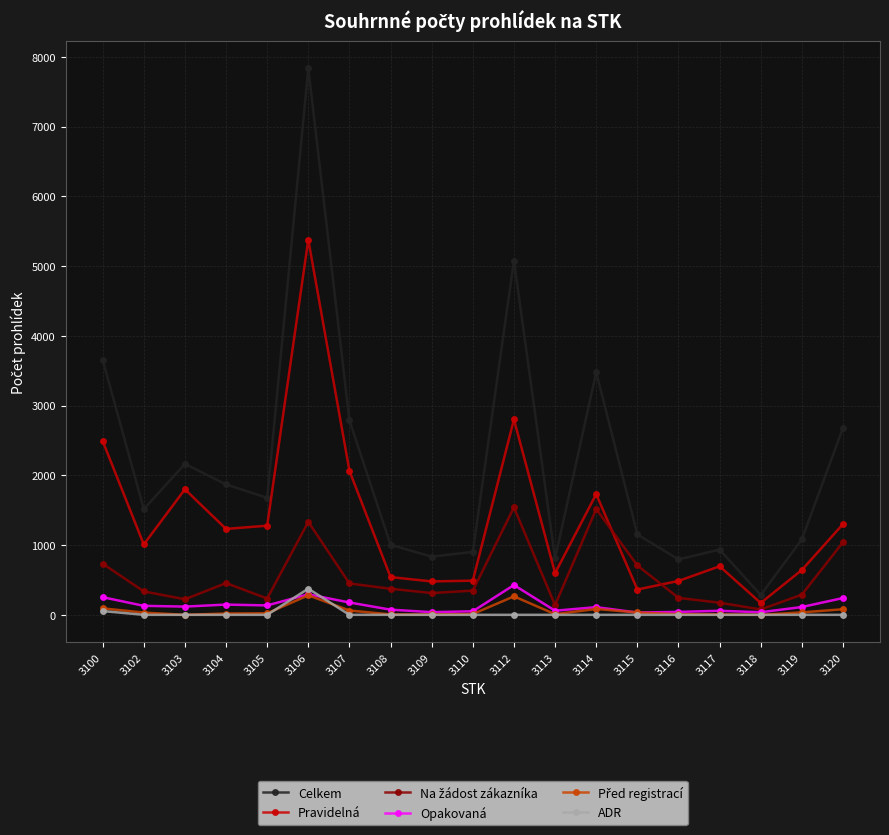

Which series has the widest spread of values?

Celkem